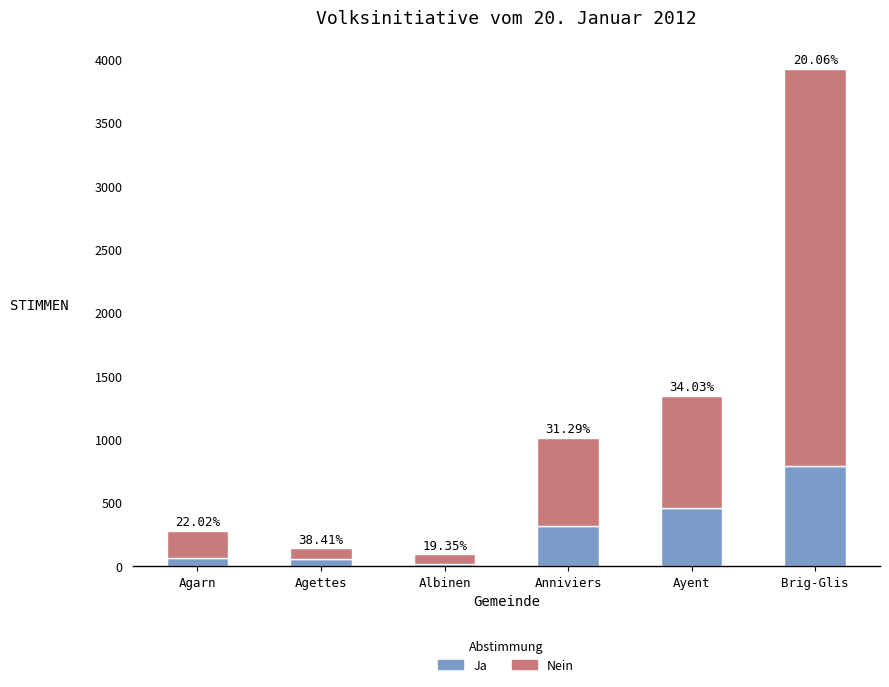

What is the label of the 5th bar from the right?

Agettes